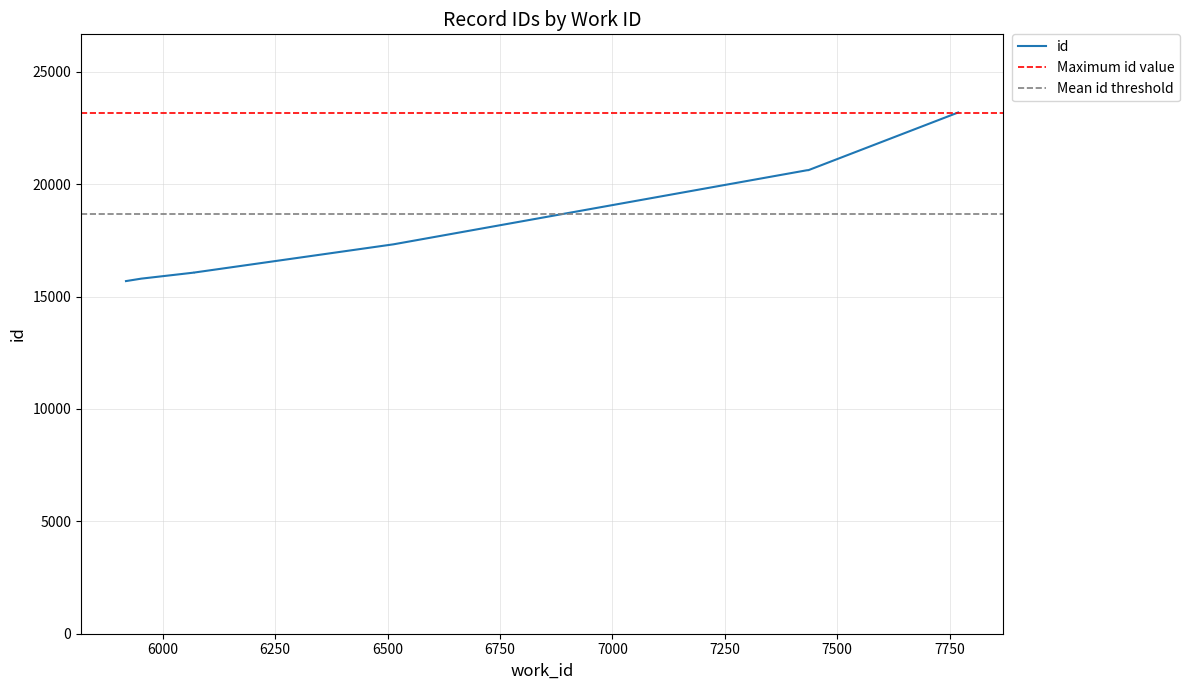

True or false: there are more than 0 points higher than both neighbors.

False